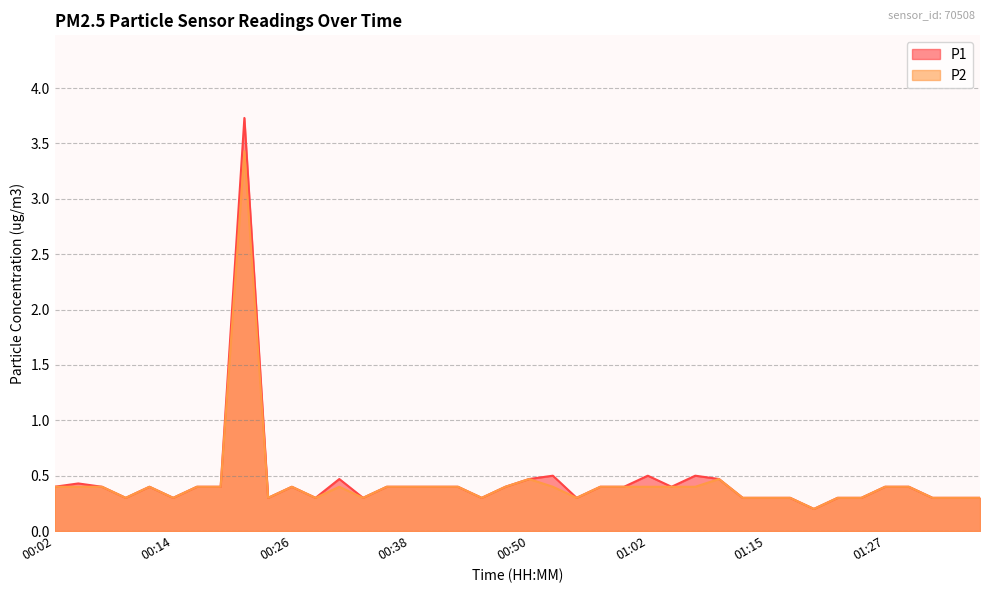

What is the sum of the P1 values at 00:36 and 01:37?

0.7